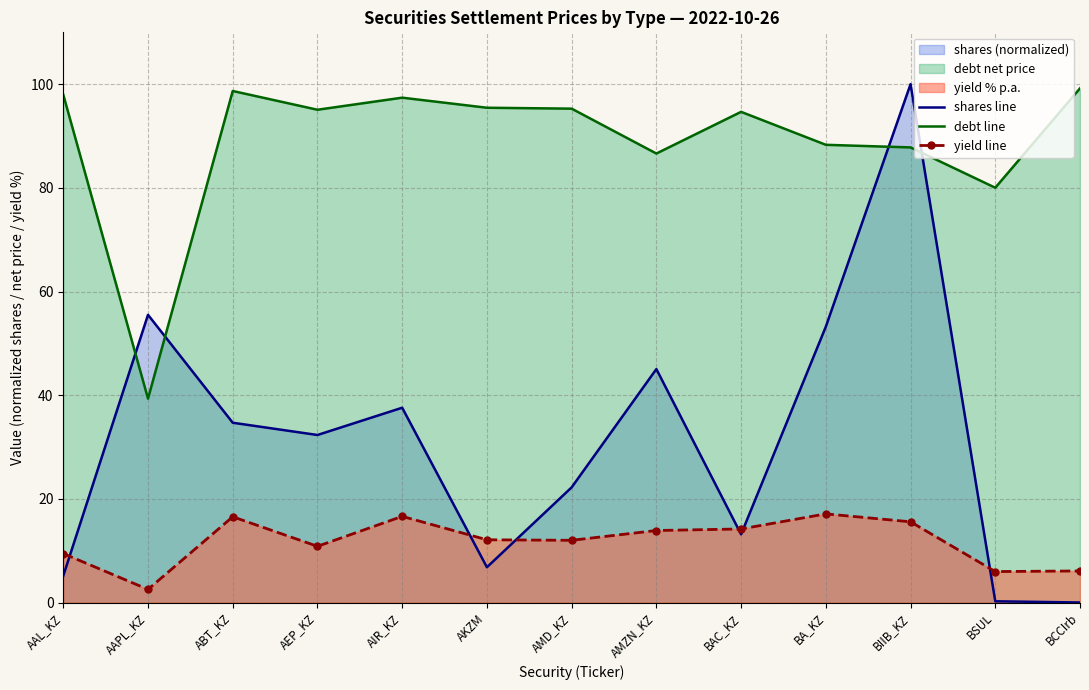

Reading left to right, transcribe all the data shown in this chart.

shares line: AAL_KZ=5.2	AAPL_KZ=55.5	ABT_KZ=34.7	AEP_KZ=32.3	AIR_KZ=37.6	AKZM=6.8	AMD_KZ=22.2	AMZN_KZ=45.0	BAC_KZ=13.2	BA_KZ=53.2	BIIB_KZ=100.0	BSUL=0.2	BCCIrb=0.0
debt line: AAL_KZ=98.0	AAPL_KZ=39.3	ABT_KZ=98.7	AEP_KZ=95.1	AIR_KZ=97.4	AKZM=95.5	AMD_KZ=95.3	AMZN_KZ=86.6	BAC_KZ=94.7	BA_KZ=88.3	BIIB_KZ=87.8	BSUL=80.0	BCCIrb=99.2
yield line: AAL_KZ=9.4	AAPL_KZ=2.5	ABT_KZ=16.5	AEP_KZ=10.8	AIR_KZ=16.6	AKZM=12.1	AMD_KZ=12.0	AMZN_KZ=13.9	BAC_KZ=14.2	BA_KZ=17.1	BIIB_KZ=15.6	BSUL=6.0	BCCIrb=6.1